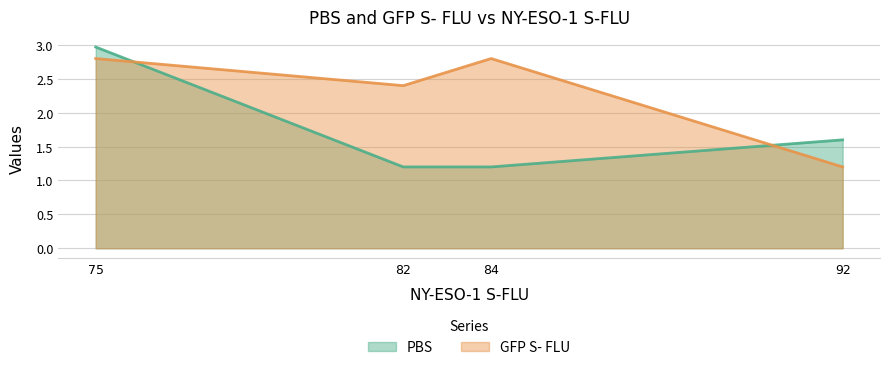

List the series in order of their peak value, highest first.

PBS, GFP S- FLU